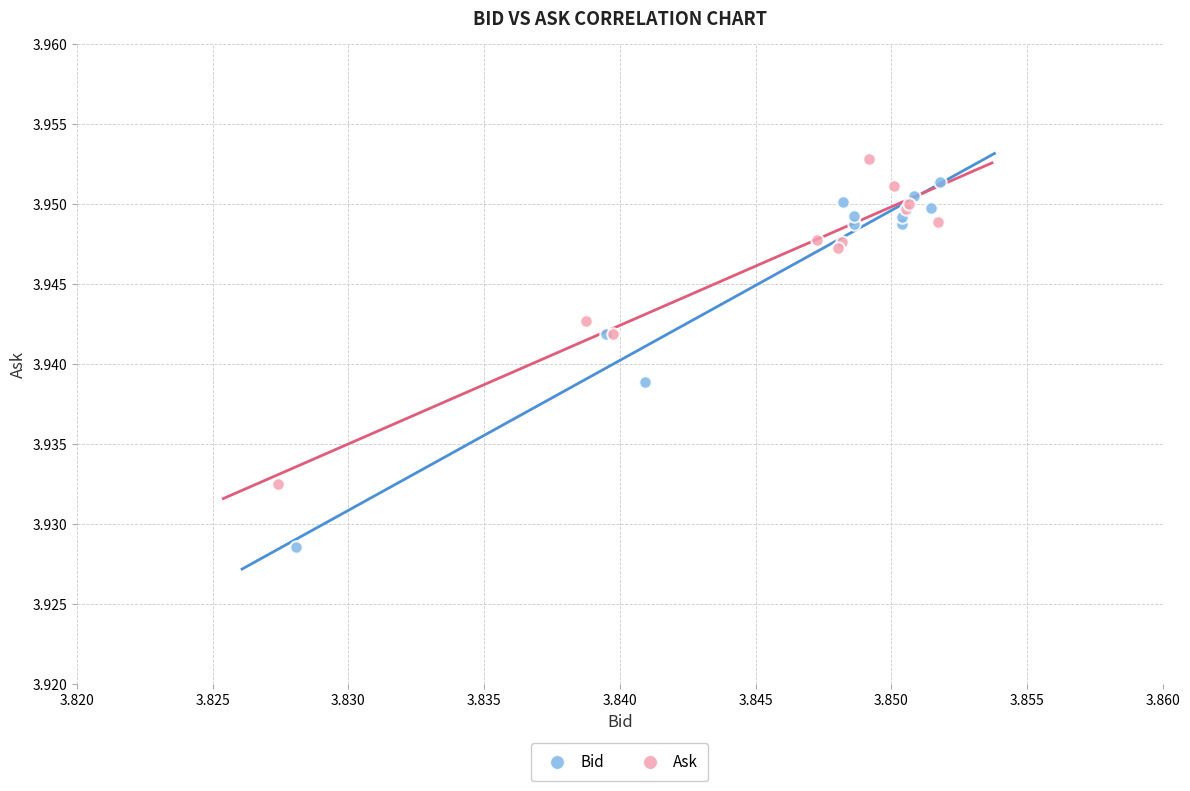

Which series reaches the minimum Y coordinate?

Bid